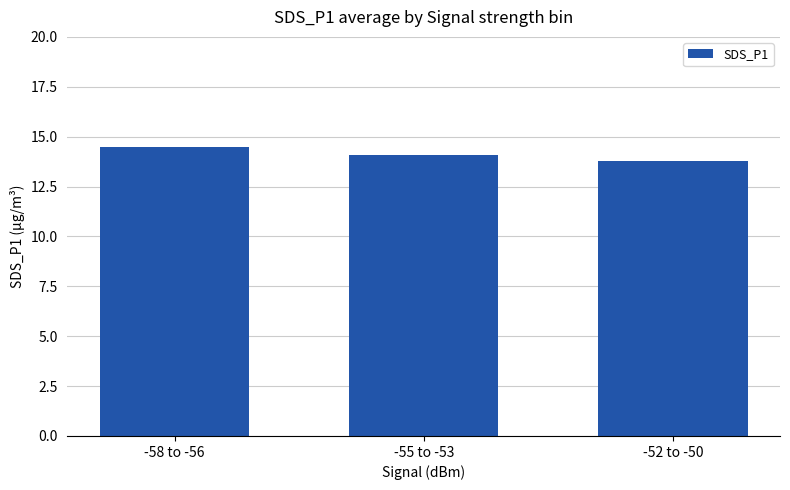

True or false: the data shows 21.8 at -55 to -53.

False